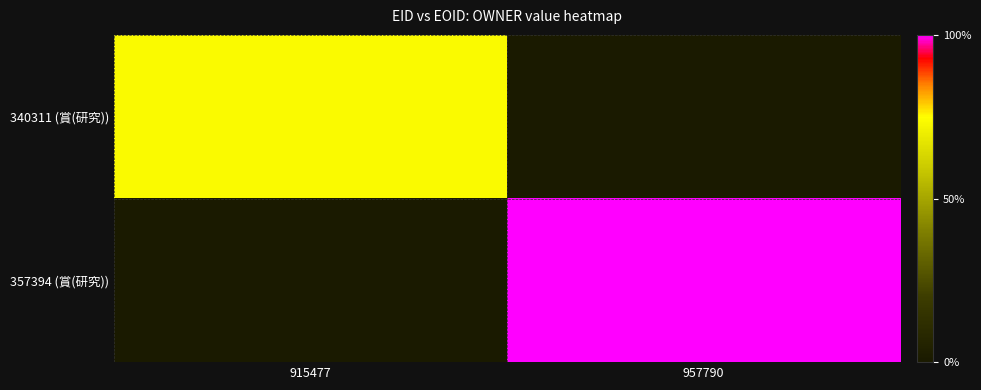

Which category has the highest value in the 357394 (賞(研究)) series?

915477